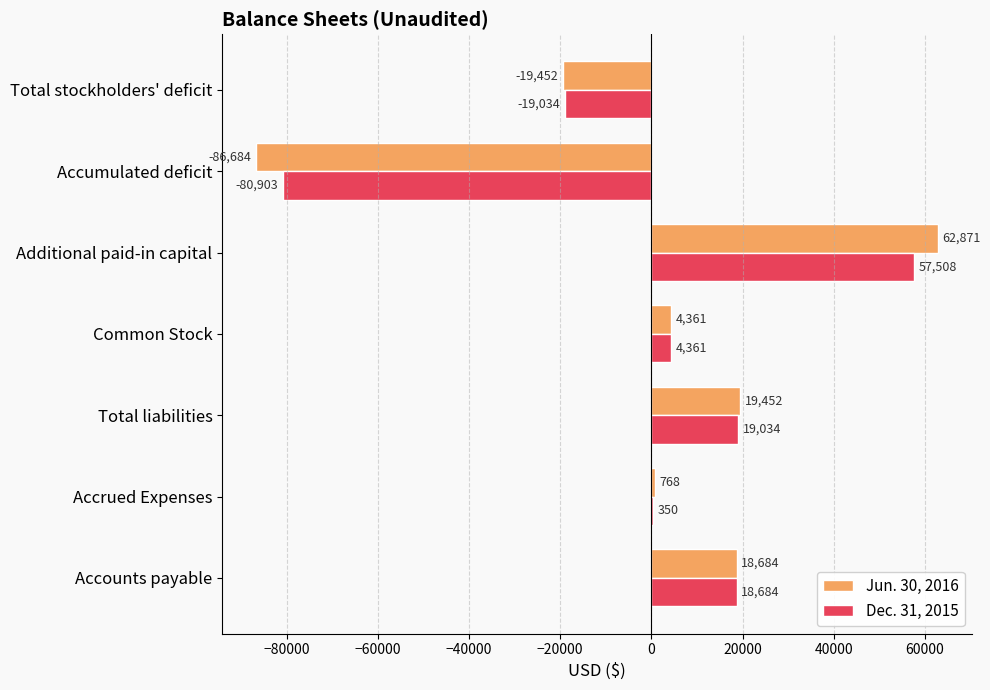

What are all the series names shown in the legend?

Jun. 30, 2016, Dec. 31, 2015